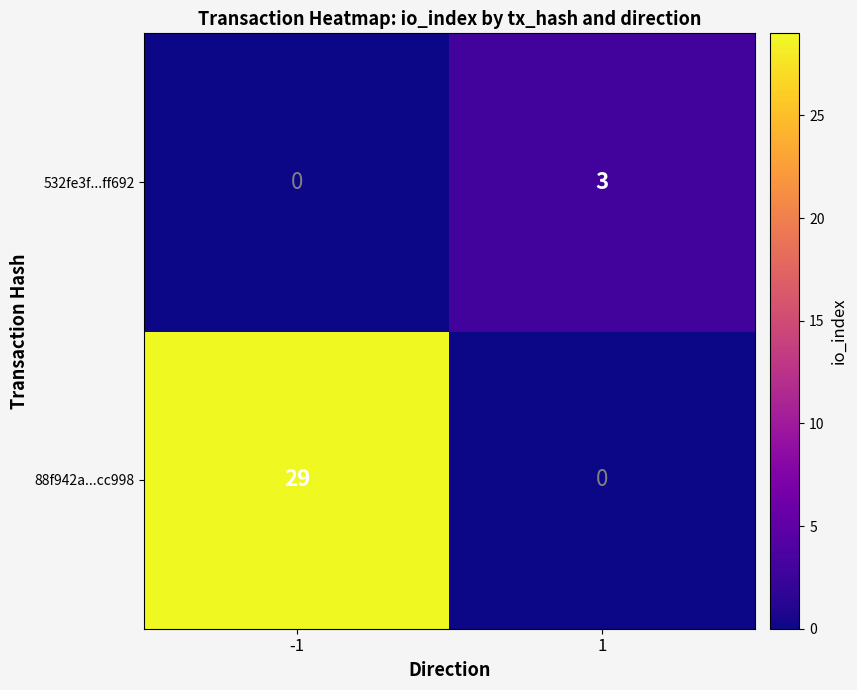

How many data points does each series have?

2